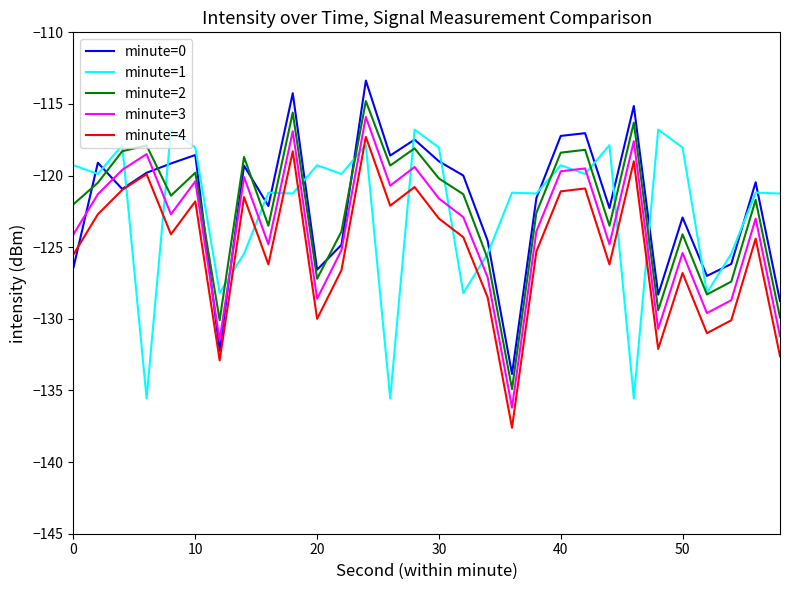

Which series ends up on top after the final intersection of minute=3 and minute=1?

minute=1